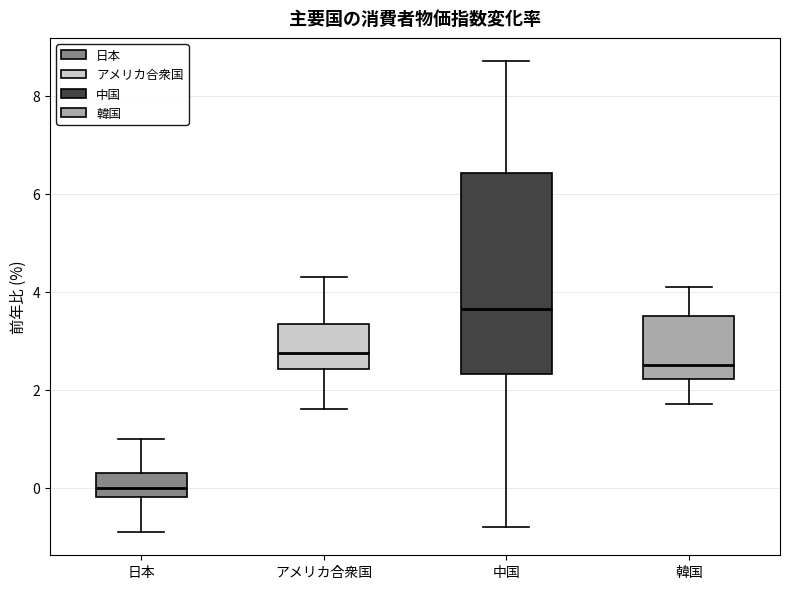

Which box is the tallest, from its lower edge to its upper edge?

中国